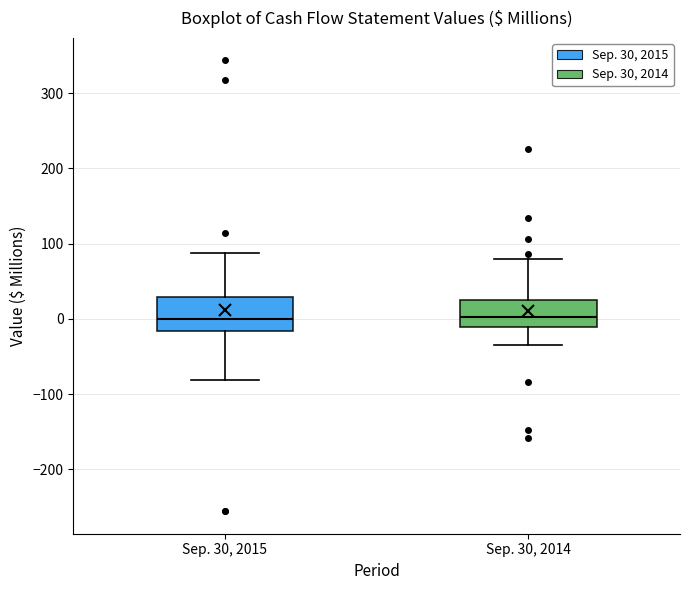

Where does the median line of the box for Sep. 30, 2015 sit on the y-axis? The values are not printed on the chart, so give them approximately, as read against the axis.

0